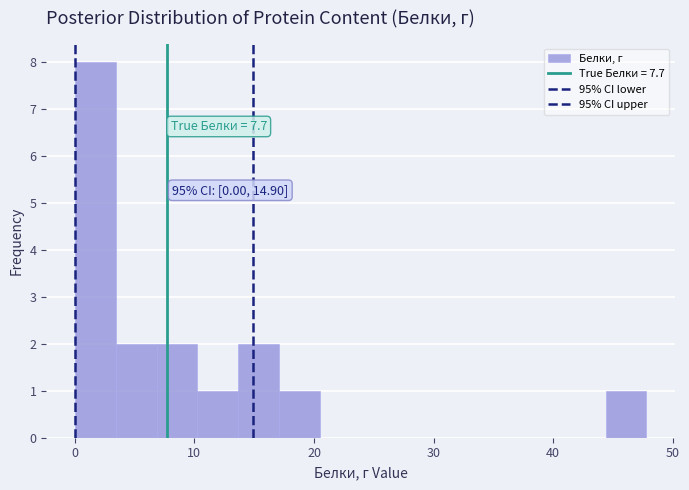

Around what value on the x-axis is the tallest bar? Give the approximate position of its centre, as read against the axis.

2